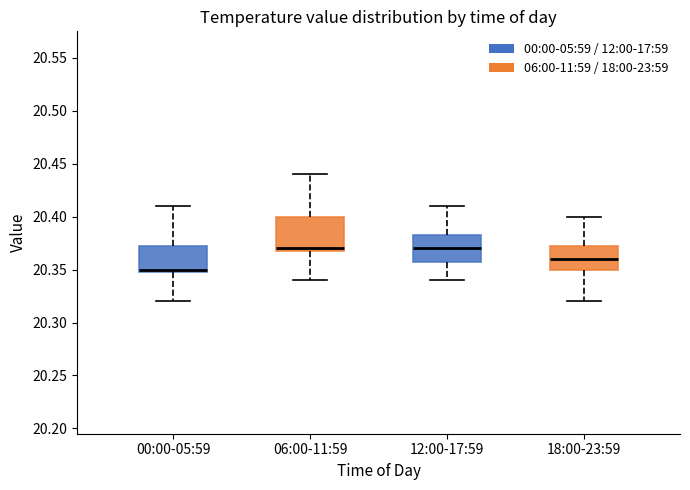

Reading left to right, transcribe this box plot: for each box, give where its median line is, the range the box spans, and where its two whiskers end, as read against the y-axis. The values are not printed on the chart, so give them approximately, as read against the axis.

00:00-05:59: median 20.350 (just above the box's lower edge), box 20.350 to 20.375, whiskers 20.320 to 20.410
06:00-11:59: median 20.370 (just above the box's lower edge), box 20.370 to 20.400, whiskers 20.340 to 20.440
12:00-17:59: median 20.370, box 20.360 to 20.385, whiskers 20.340 to 20.410
18:00-23:59: median 20.360, box 20.350 to 20.375, whiskers 20.320 to 20.400